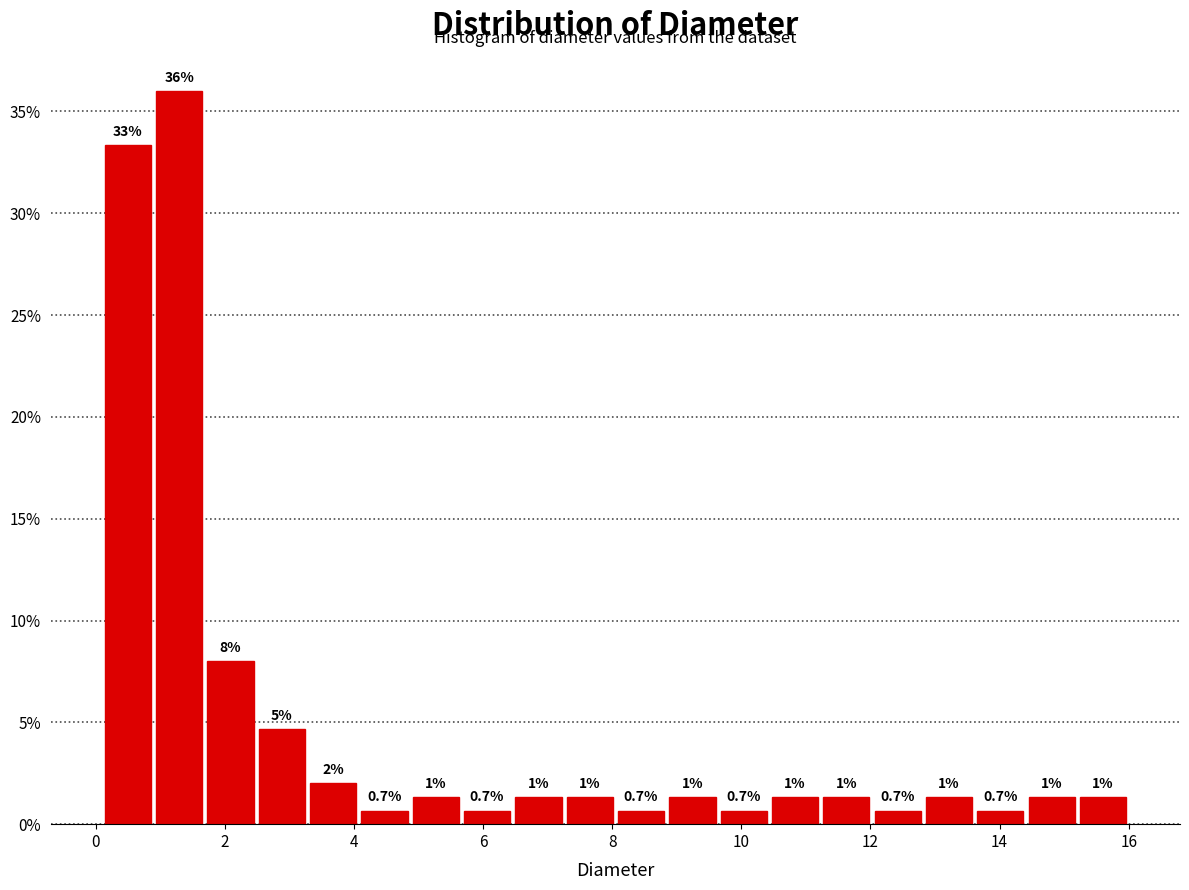

Around what value on the x-axis is the tallest bar? Give the approximate position of its centre, as read against the axis.

1.2